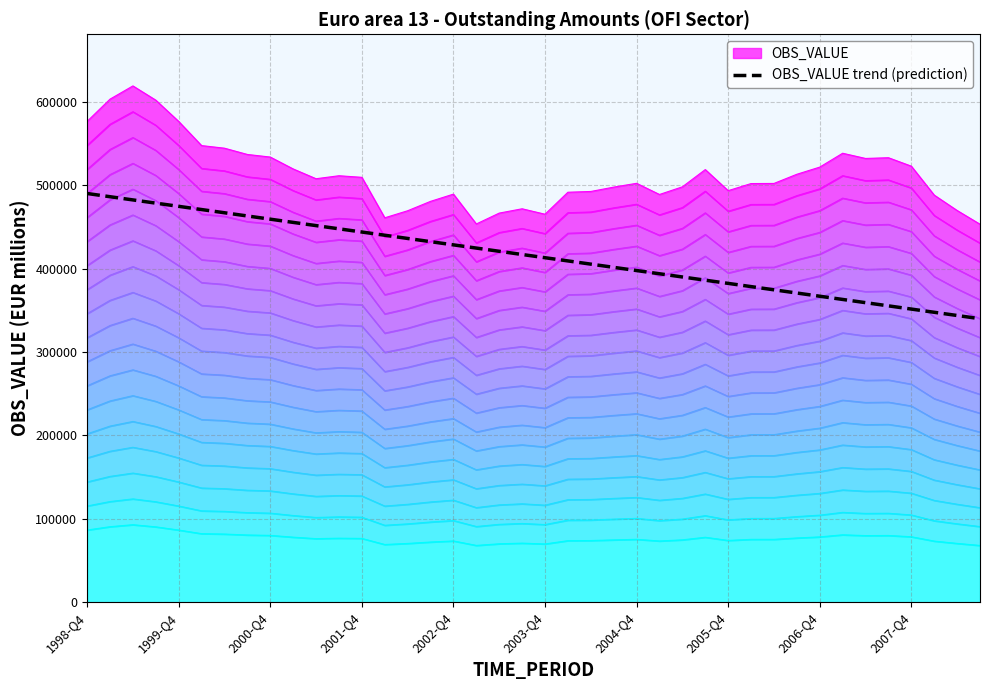

Does the chart have visible grid lines?

Yes